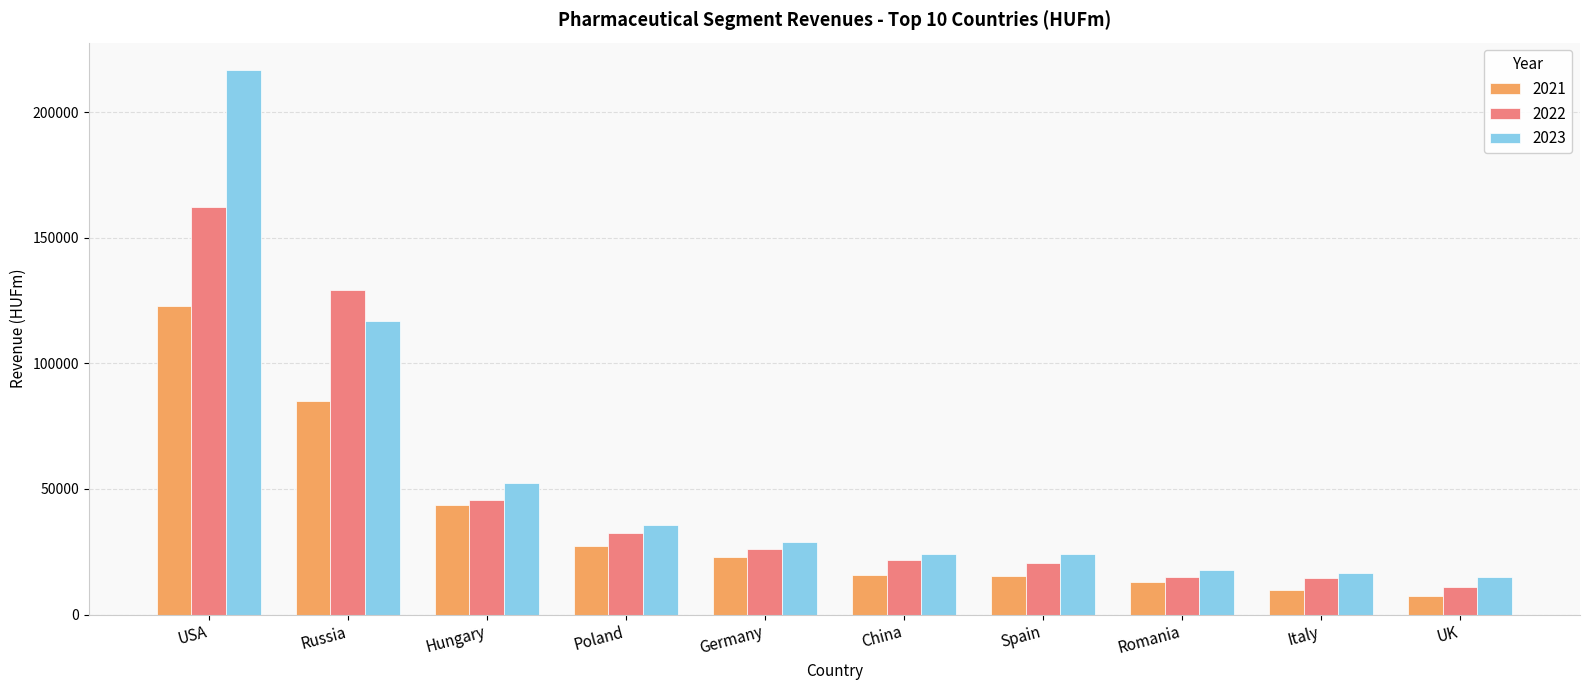

Does the chart contain any negative values?

No